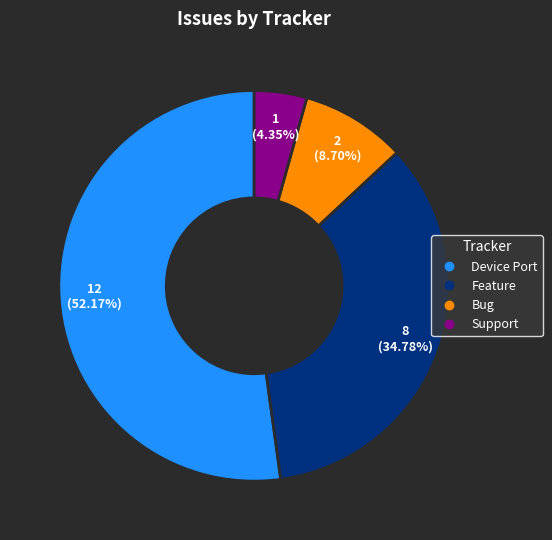

What is the total percentage of Device Port and Support?

56.5%